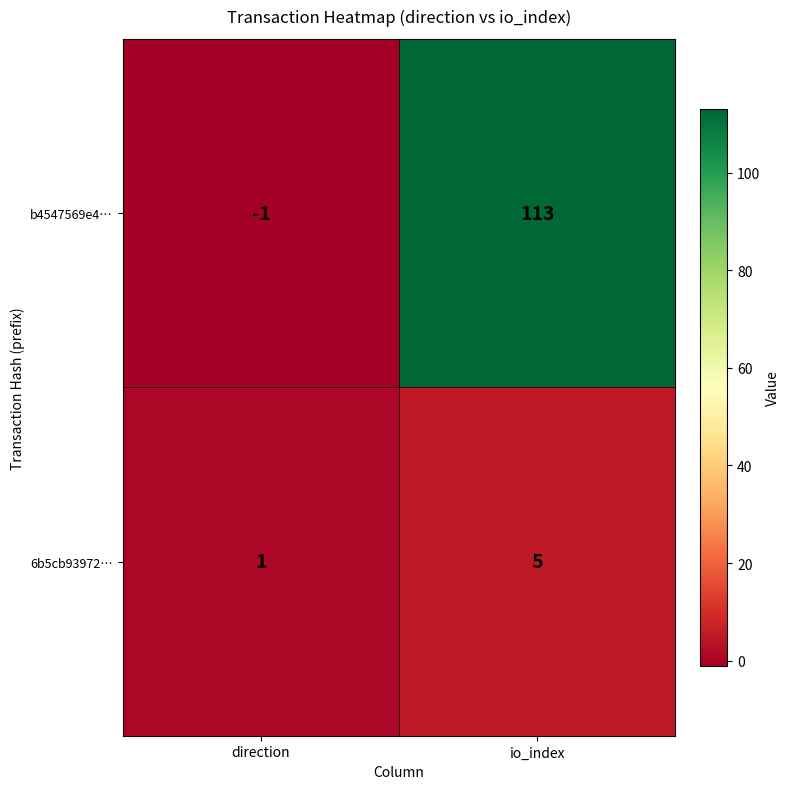

What is the difference between the maximum and minimum values in the b4547569e4… series?

114